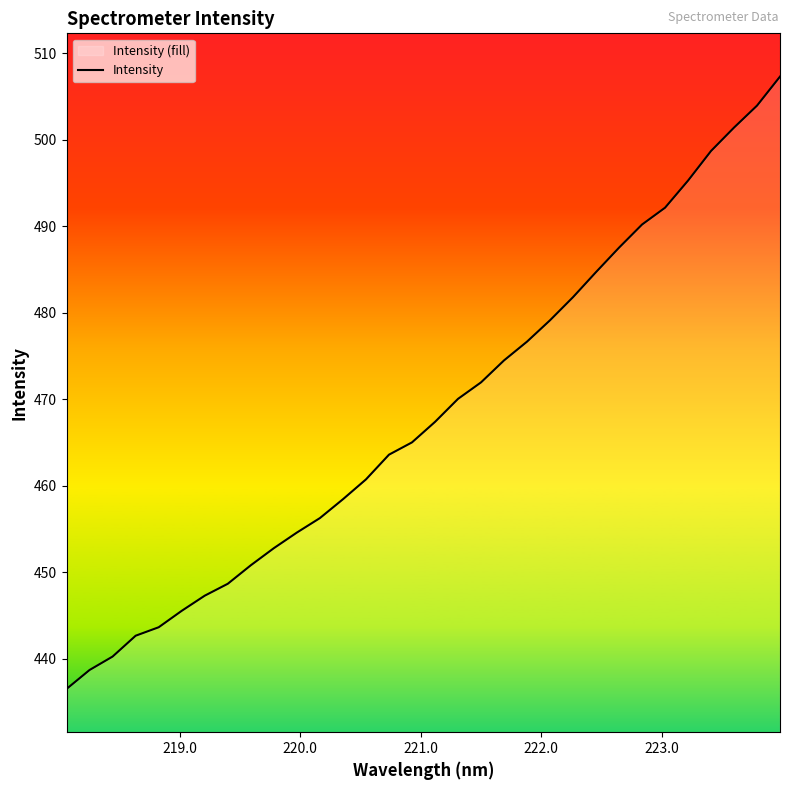

Reading left to right, what are all the values shown in this chart?

436.5	438.7	440.3	442.7	443.6	445.5	447.3	448.7	450.8	452.8	454.6	456.3	458.4	460.7	463.6	465.0	467.4	470.0	471.9	474.5	476.7	479.1	481.8	484.7	487.5	490.2	492.1	495.3	498.7	501.4	503.9	507.3